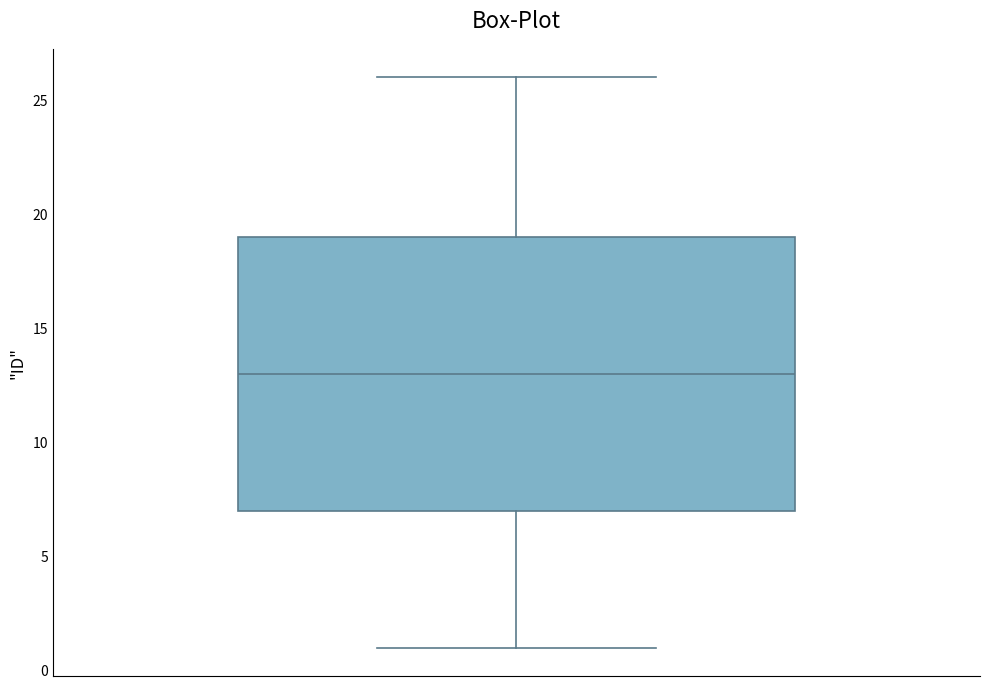

Read this box plot against the y-axis: the position of the median line, the range covered by the box, and the ends of both whiskers. The values are not printed on the chart, so give them approximately, as read against the axis.

median 13, box 7 to 19, whiskers 1 to 26